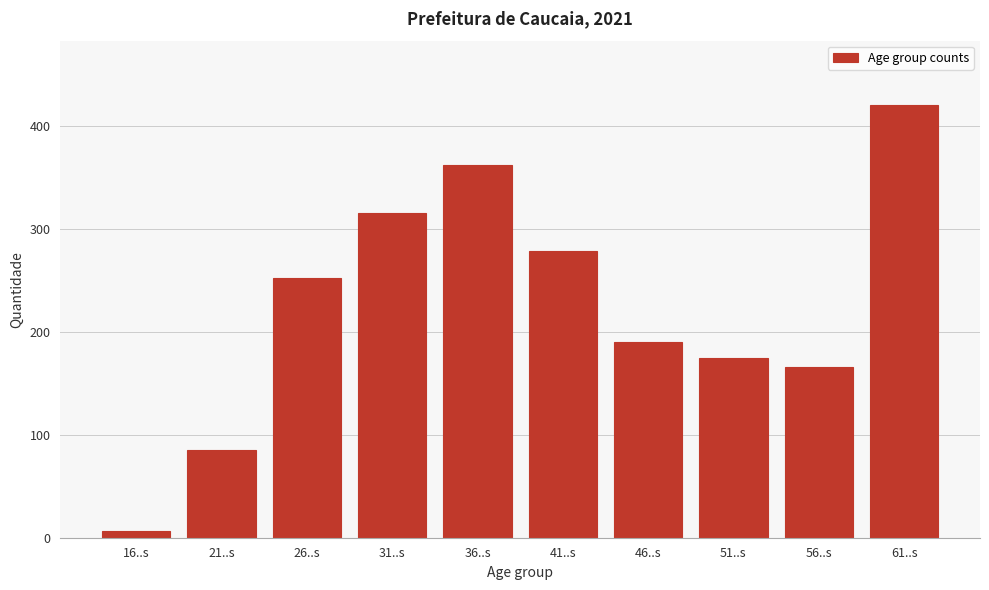

Reading right to left, list all the values displayed in this chart.

61..s=420	56..s=166	51..s=175	46..s=190	41..s=279	36..s=362	31..s=316	26..s=252	21..s=85	16..s=7